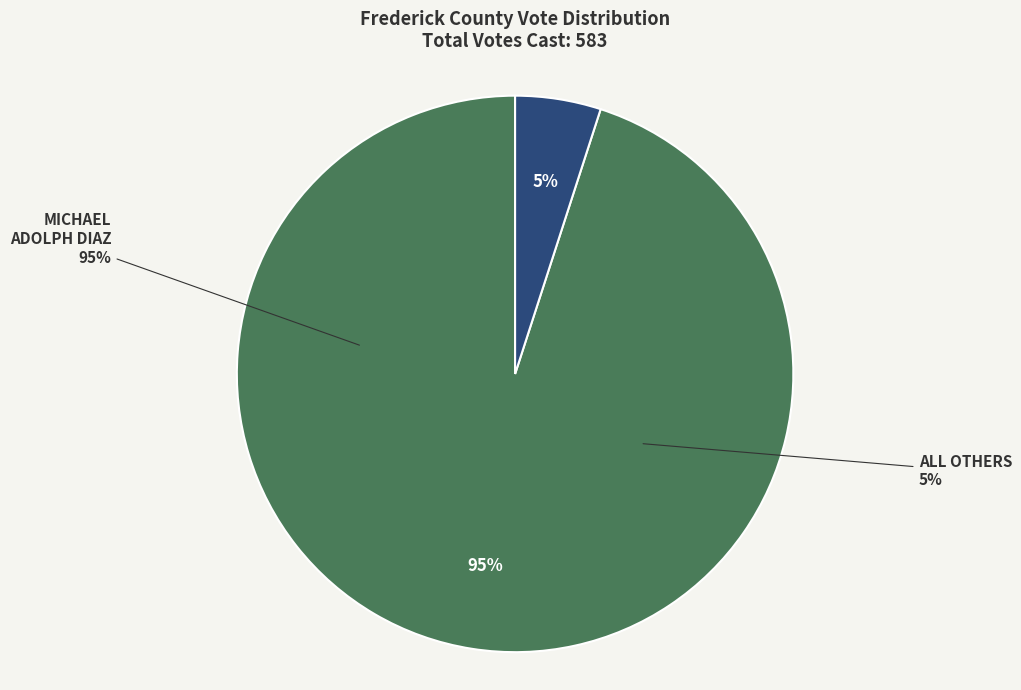

Which has a higher value, All Others or Michael Adolph Diaz, Jr (Independent)?

Michael Adolph Diaz, Jr (Independent)